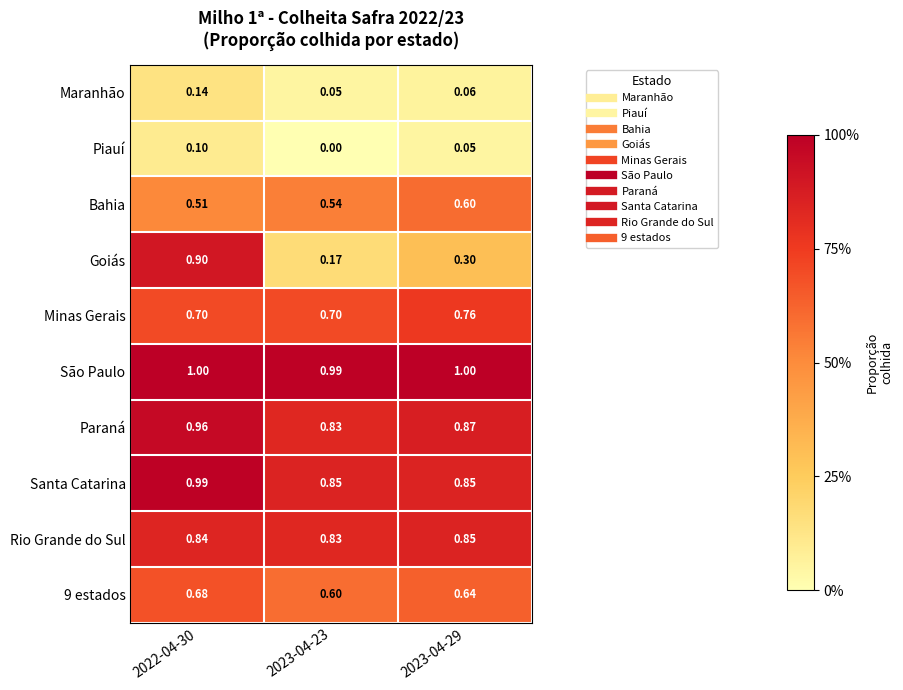

Which series has the largest range (max minus min)?

Goiás